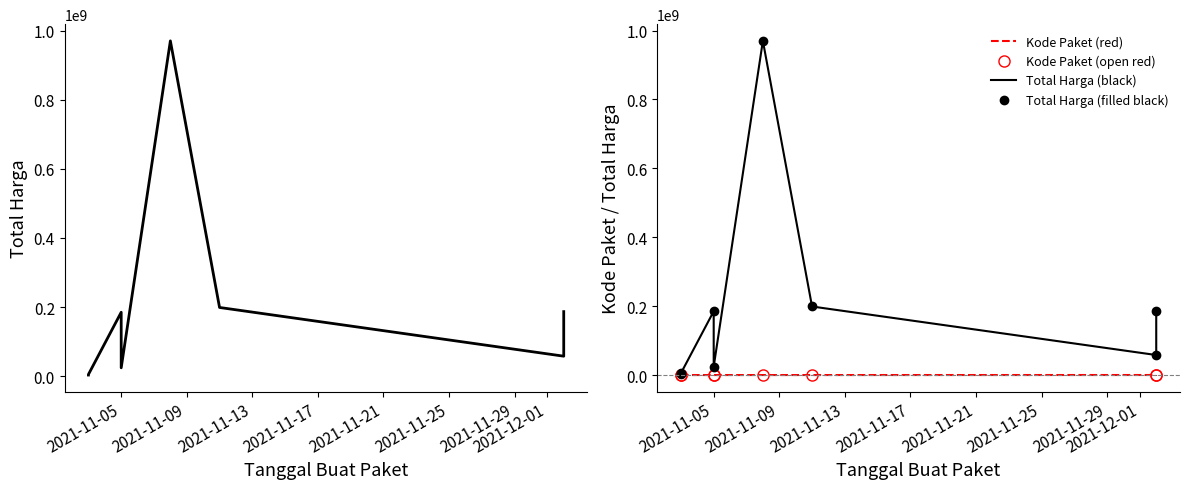

Count the number of categories in the chart.

8